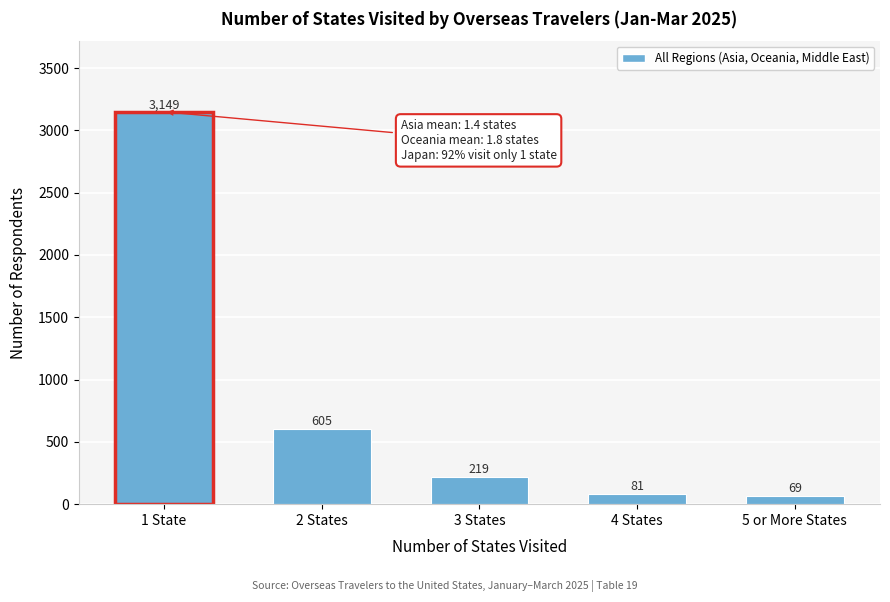

Reading right to left, extract all data points from this chart.

5 or More States=69	4 States=81	3 States=219	2 States=605	1 State=3149